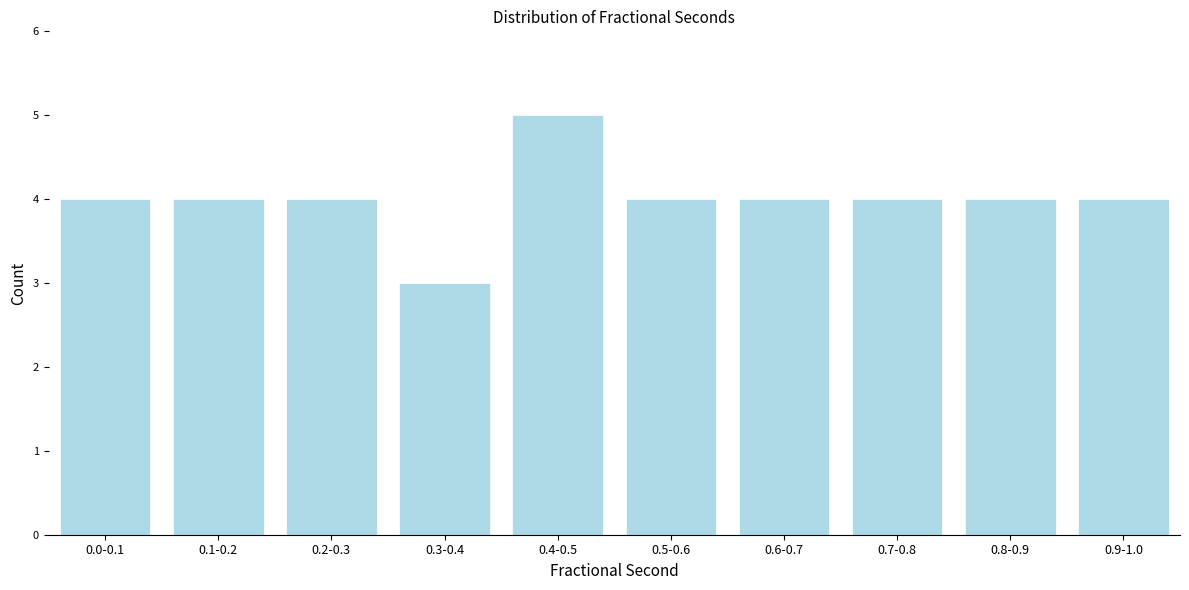

Reading right to left, list all the values displayed in this chart.

0.9-1.0=4	0.8-0.9=4	0.7-0.8=4	0.6-0.7=4	0.5-0.6=4	0.4-0.5=5	0.3-0.4=3	0.2-0.3=4	0.1-0.2=4	0.0-0.1=4